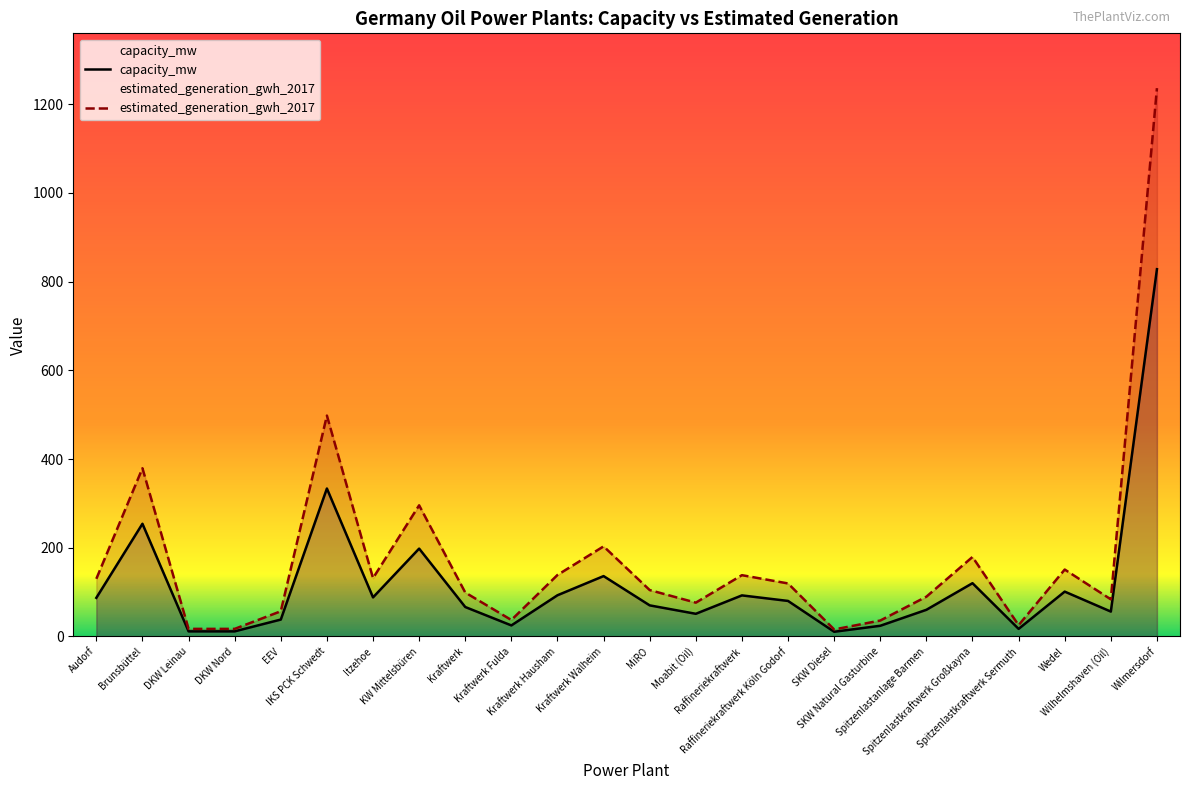

What position from the left is Kraftwerk?

9